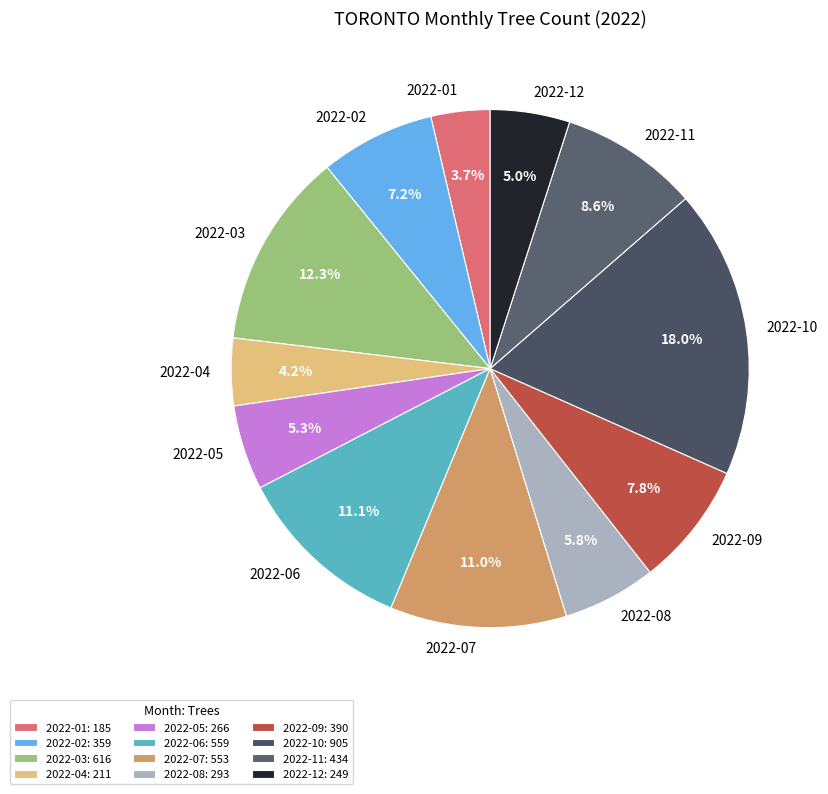

True or false: 2022-06 accounts for 11% of the total.

True